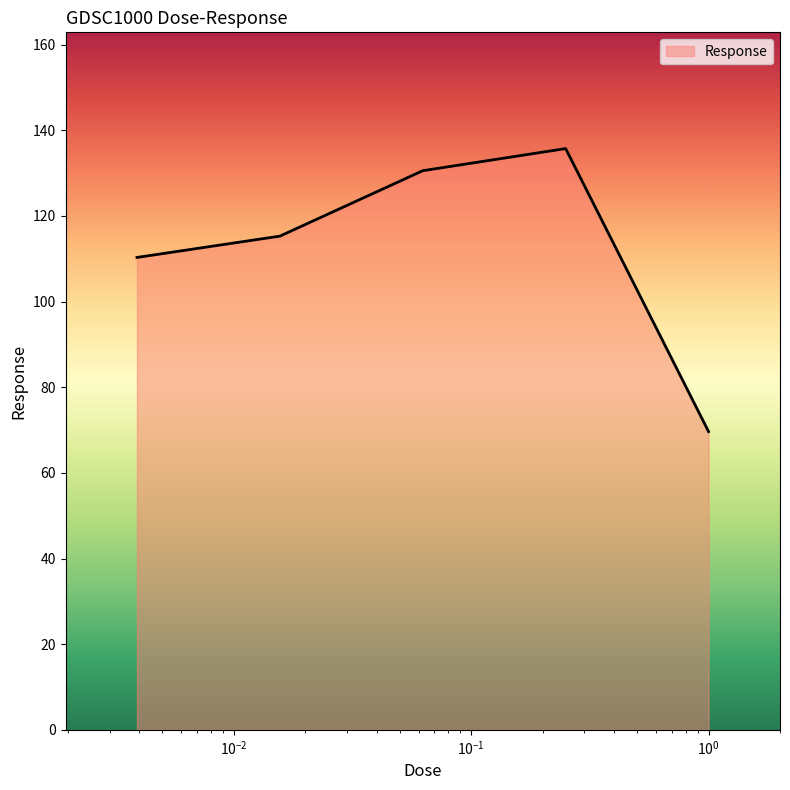

What is the sum of all values?

561.4